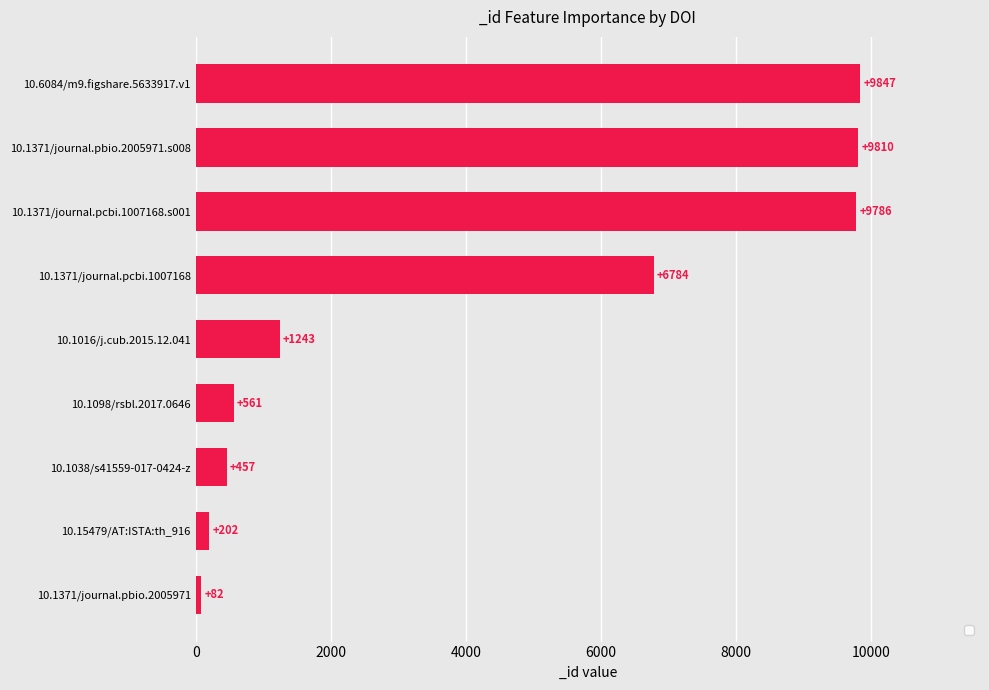

Between 10.1098/rsbl.2017.0646 and 10.1016/j.cub.2015.12.041, which is larger?

10.1016/j.cub.2015.12.041